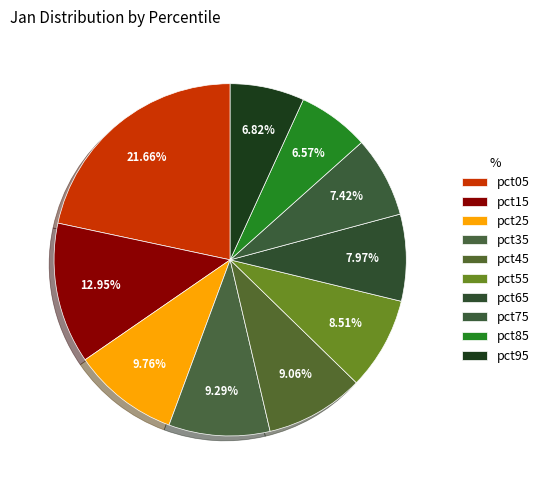

To the nearest percent, what percentage of the pie is pct95?

7%